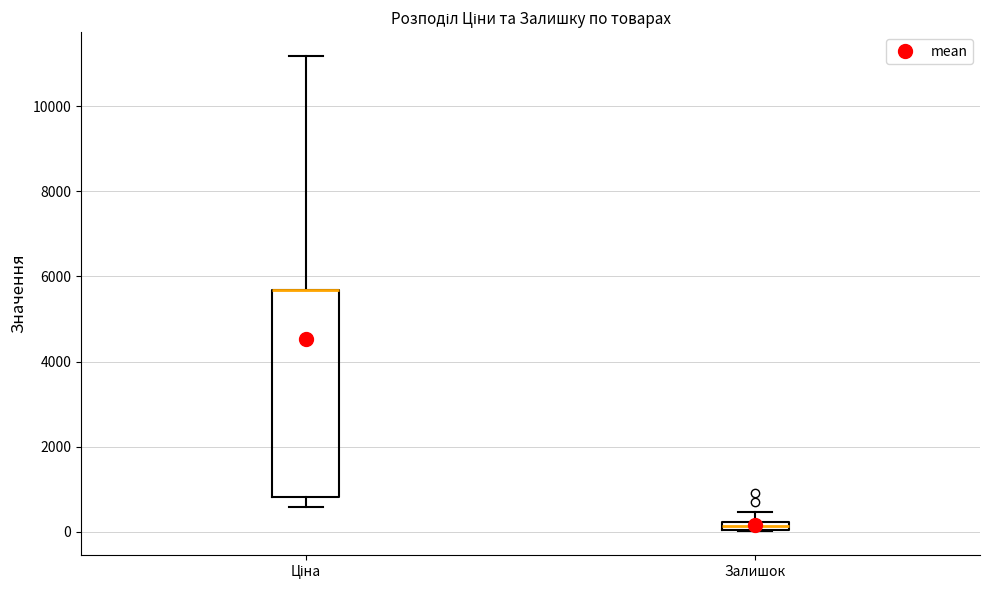

Where is the upper edge of the box for Залишок on the y-axis? The values are not printed on the chart, so give them approximately, as read against the axis.

200